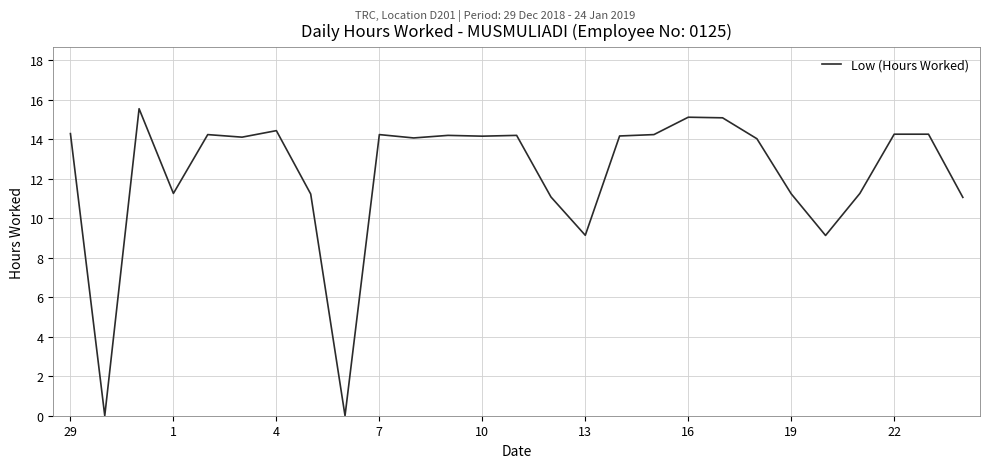

What is the maximum value shown in the chart?

15.6